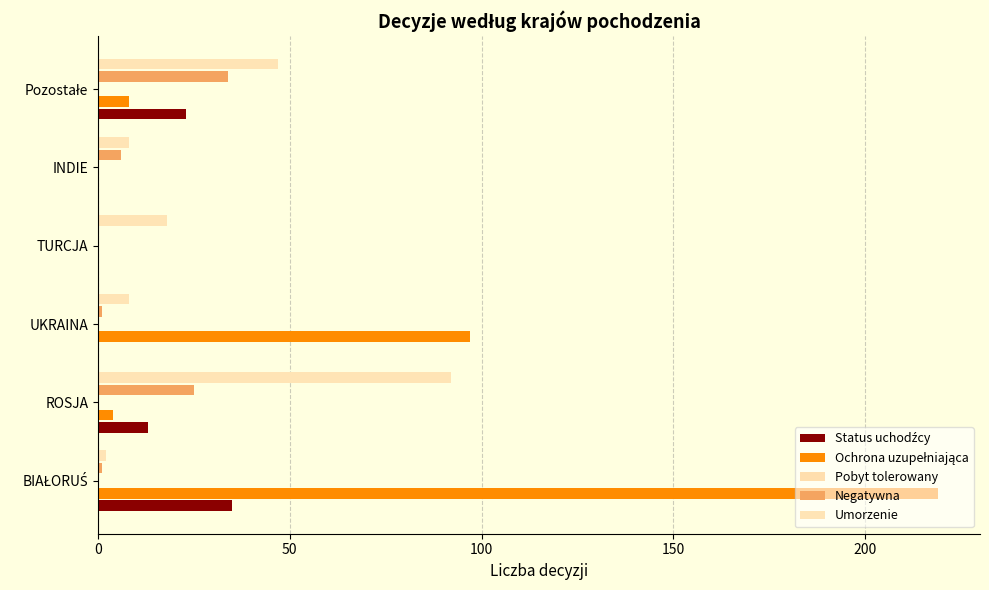

How many bars are there in each group?

5